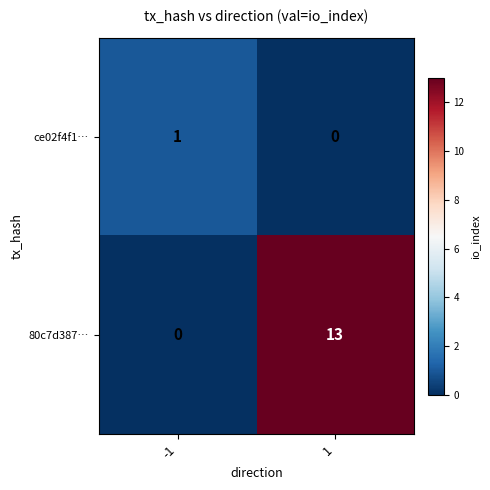

The value of 80c7d387… at 1 is 13. True or false?

True